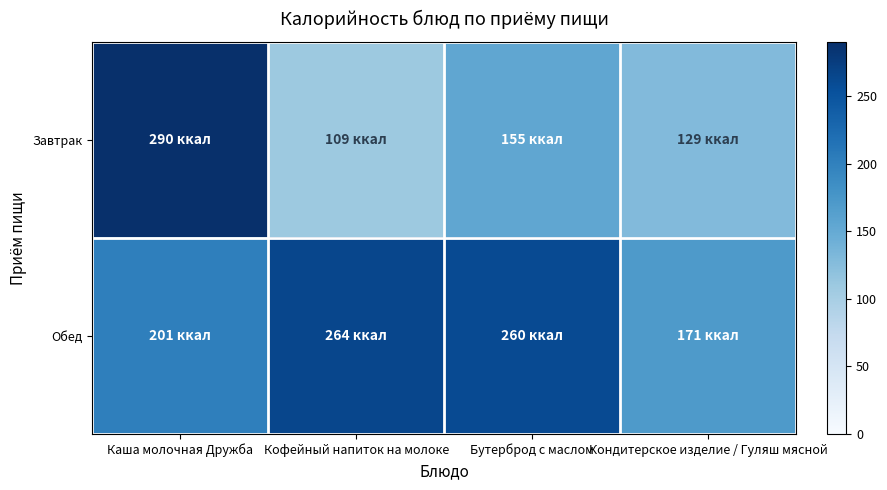

What is the spread (max minus min) of values at Кофейный напиток на молоке?

155